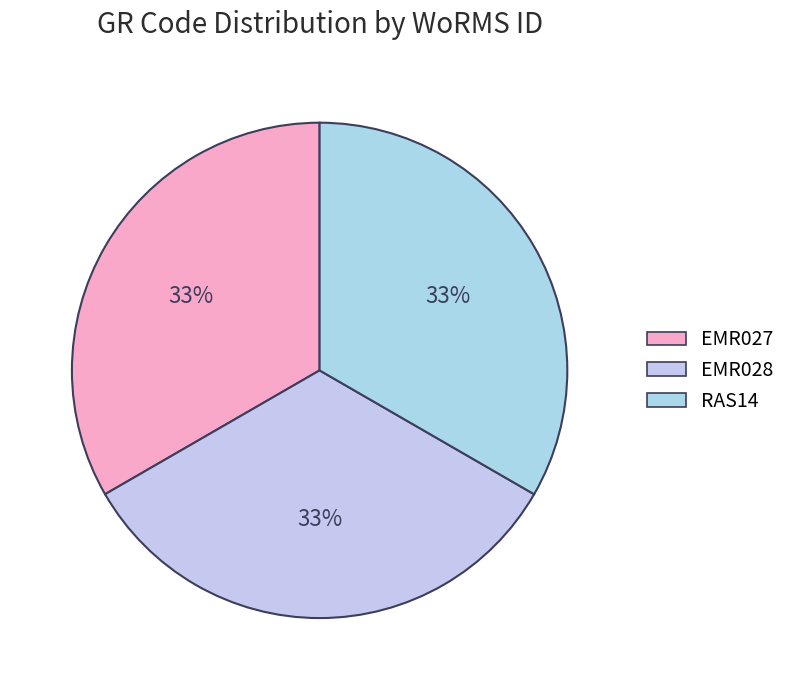

To the nearest percent, what percentage of the pie is EMR027?

33%